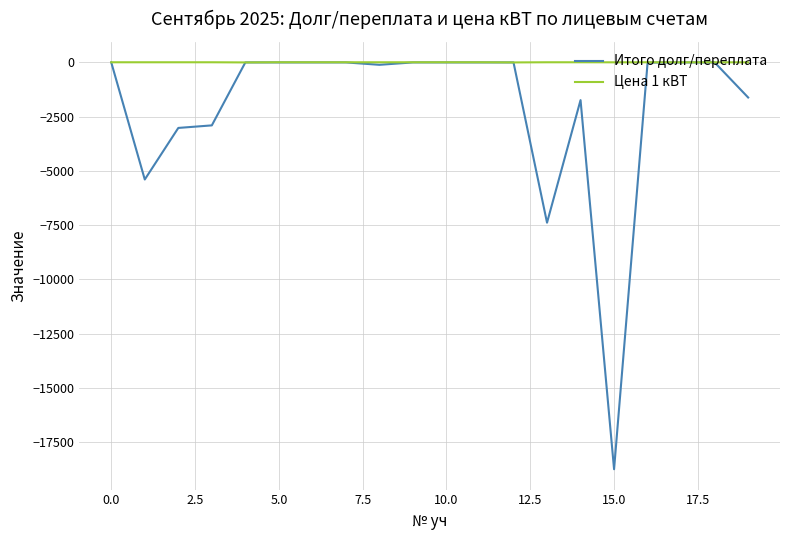

Which series has the largest total across all categories?

Цена 1 кВТ